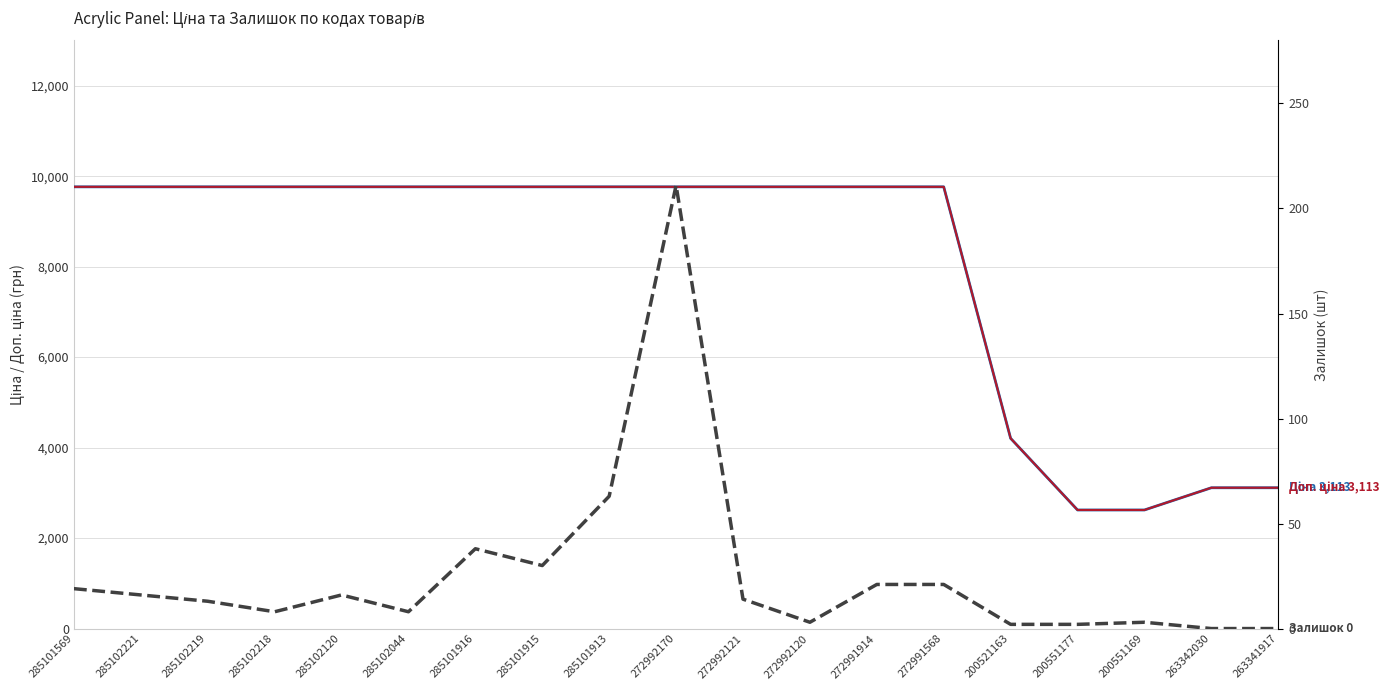

True or false: Доп. ціна and Ціна cross at least once.

True